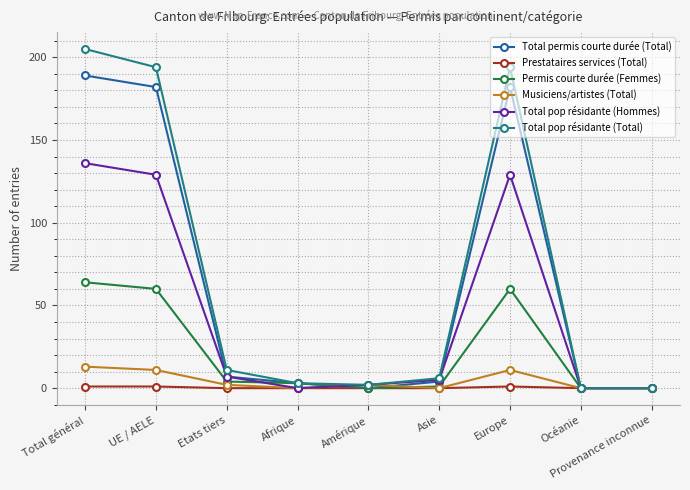

Which series has the largest range (max minus min)?

Total pop résidante (Total)